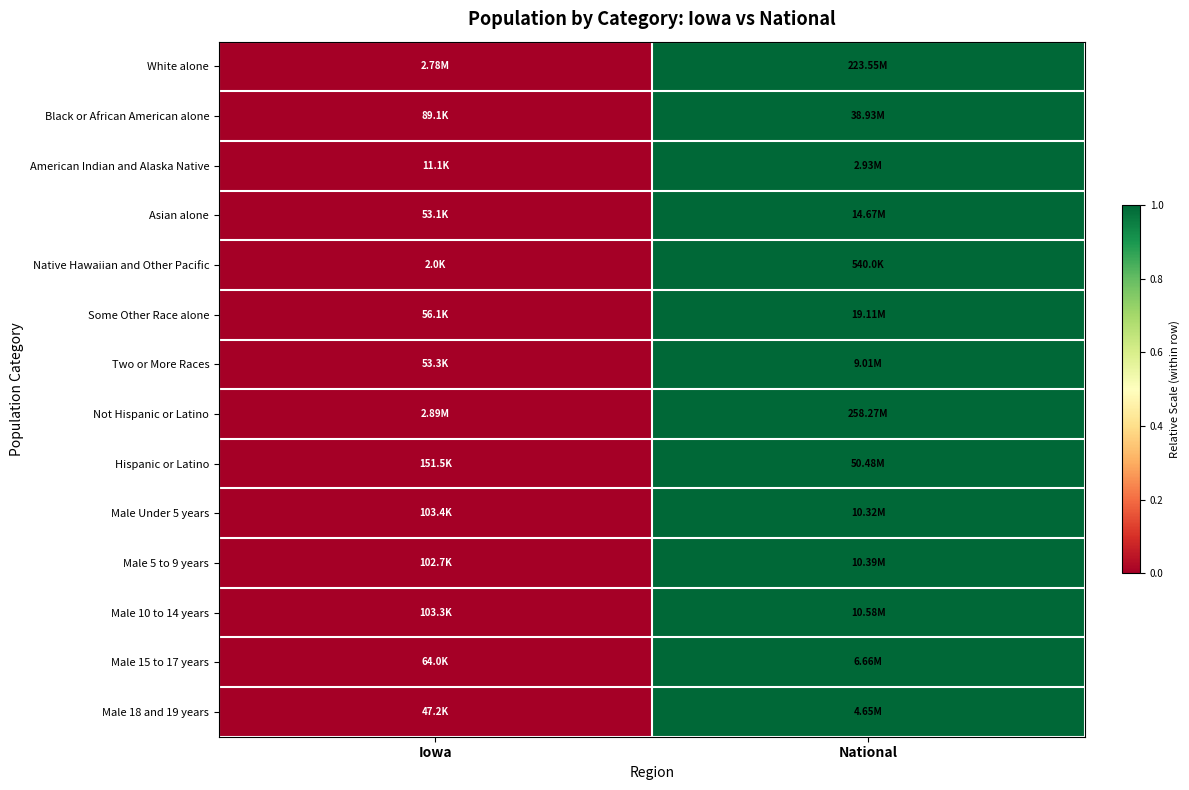

Which series changed the most between Iowa and National?

White alone